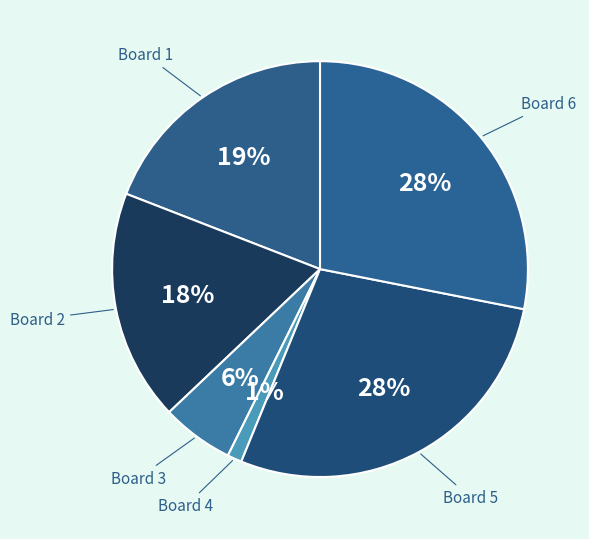

True or false: Board 4 accounts for 1% of the total.

True